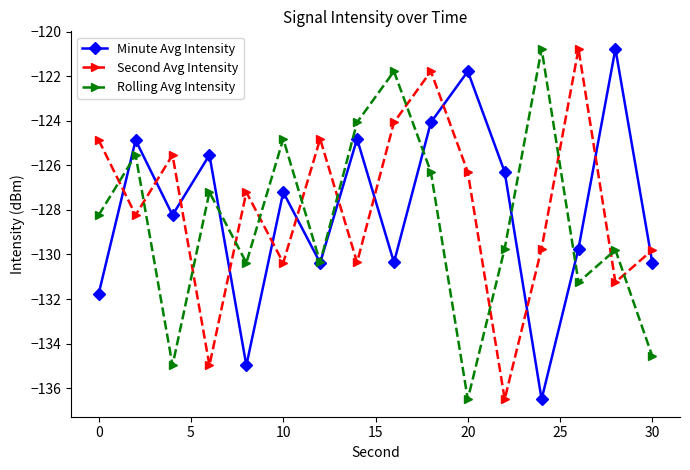

How many intersections are there between Minute Avg Intensity and Second Avg Intensity?

12